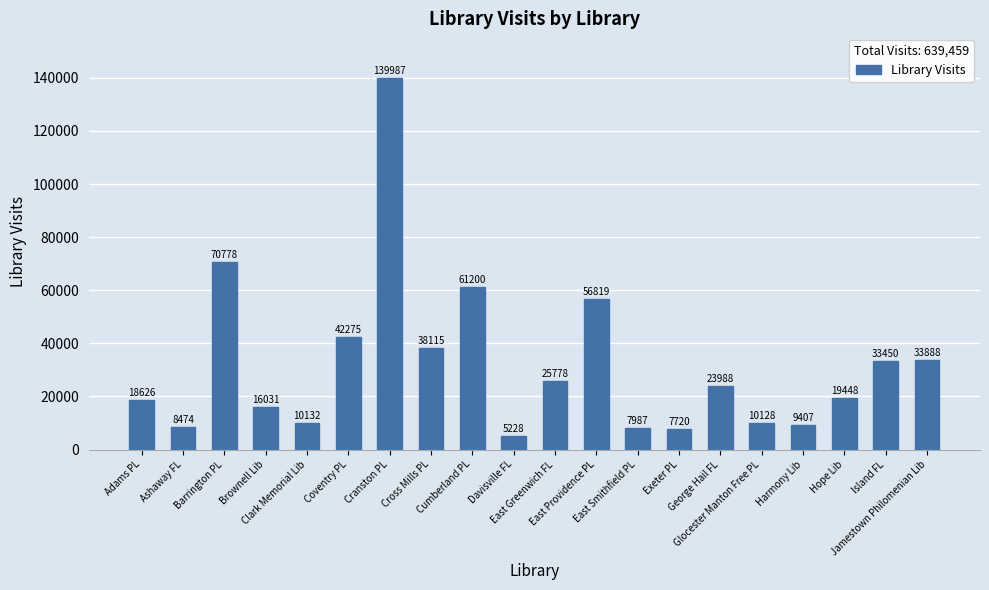

What is the difference between the maximum and minimum values?

134759